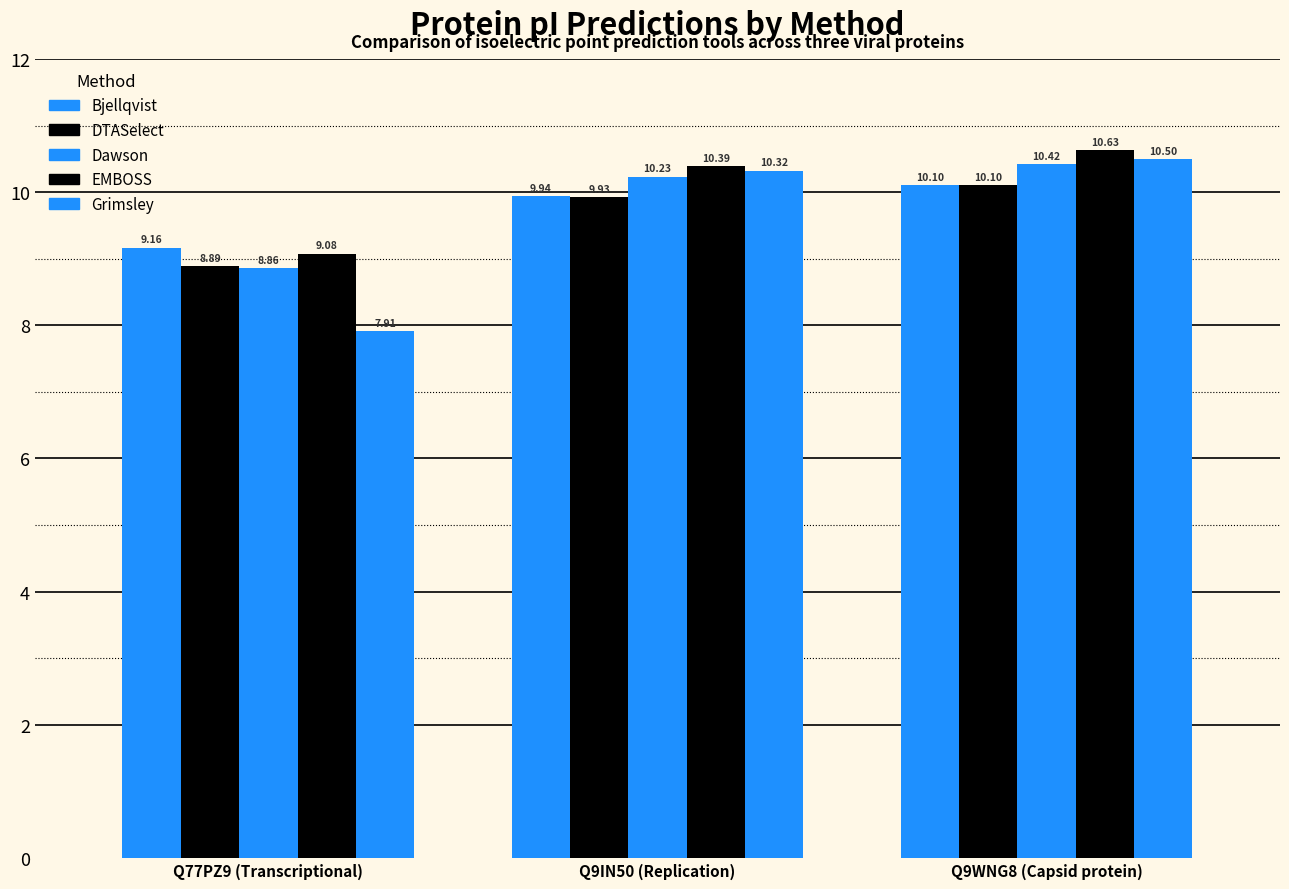

What is the sum of the Bjellqvist values at Q77PZ9 (Transcriptional) and Q9IN50 (Replication)?

19.1